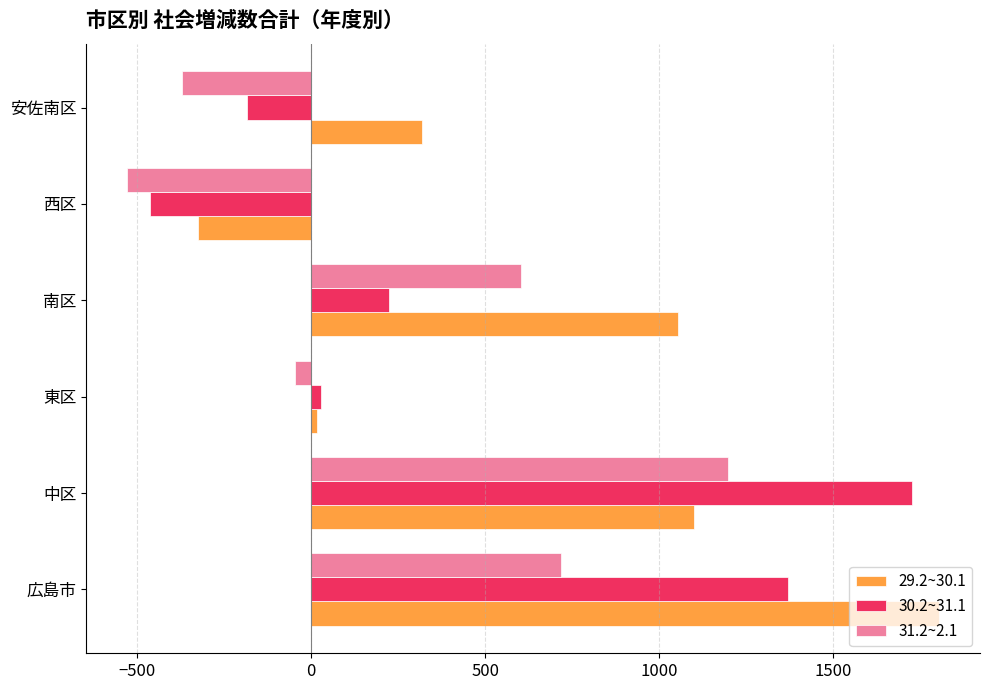

At which label does 30.2~31.1 reach its minimum?

西区